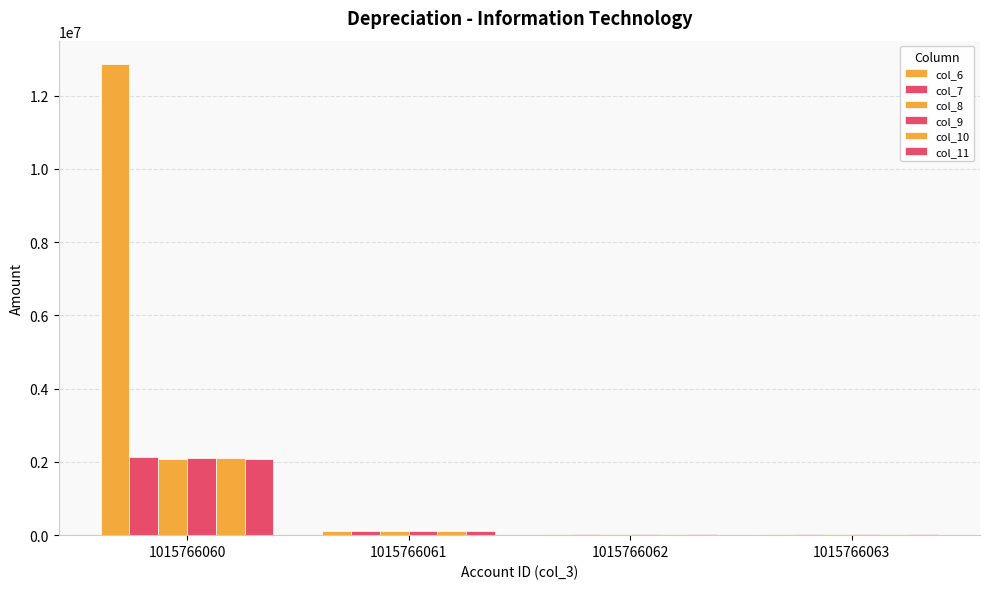

Which series has the widest spread of values?

col_6